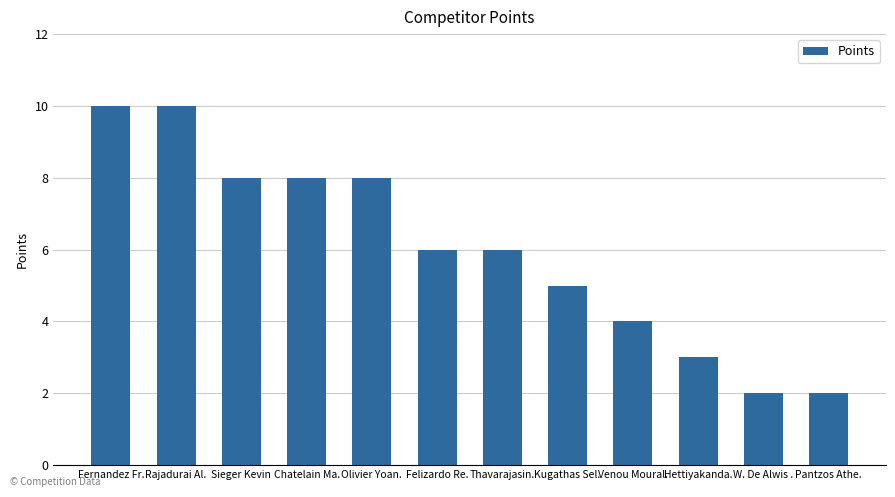

How many bars are there in total?

12